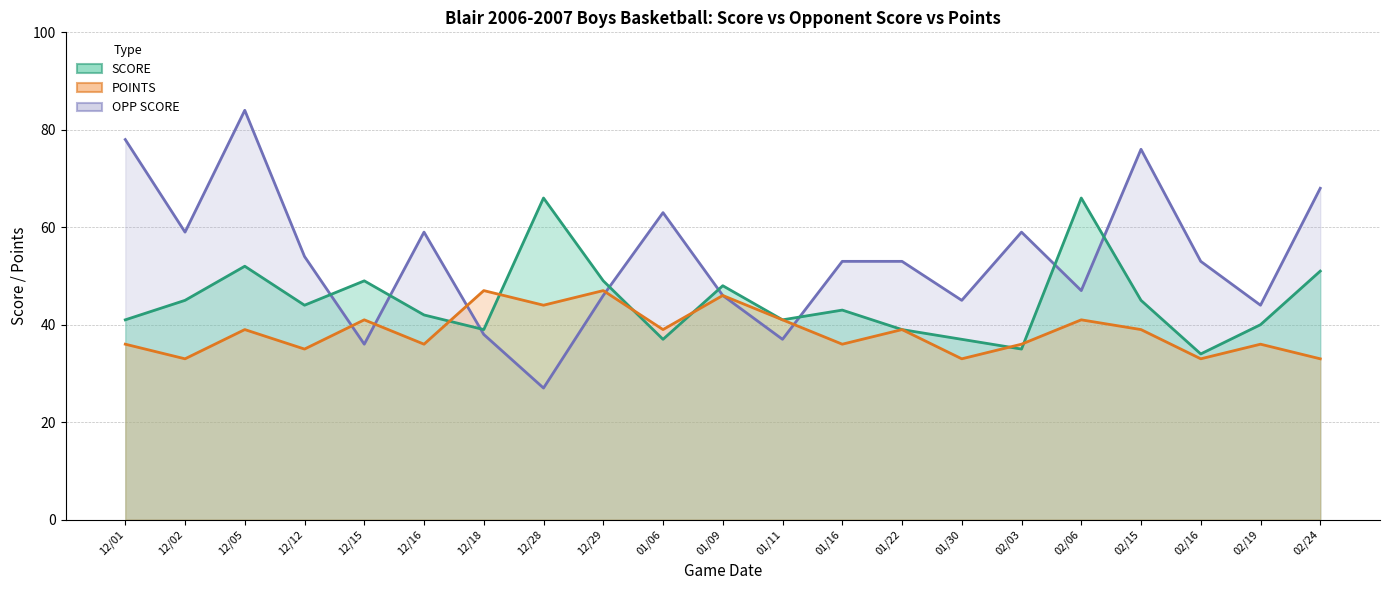

Which series has the largest range (max minus min)?

OPP SCORE